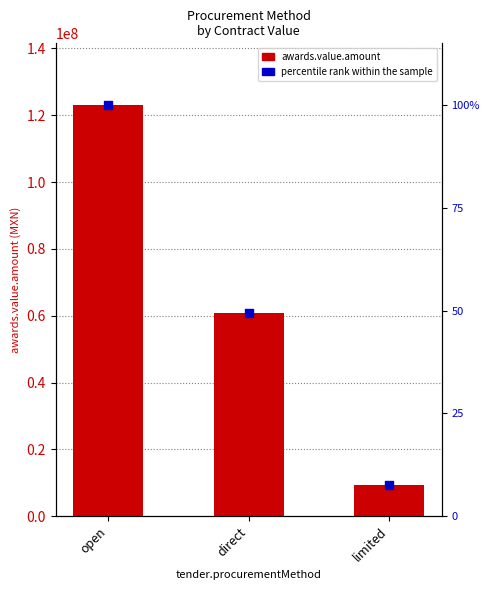

Which series has the largest Y range (max minus min)?

awards.value.amount